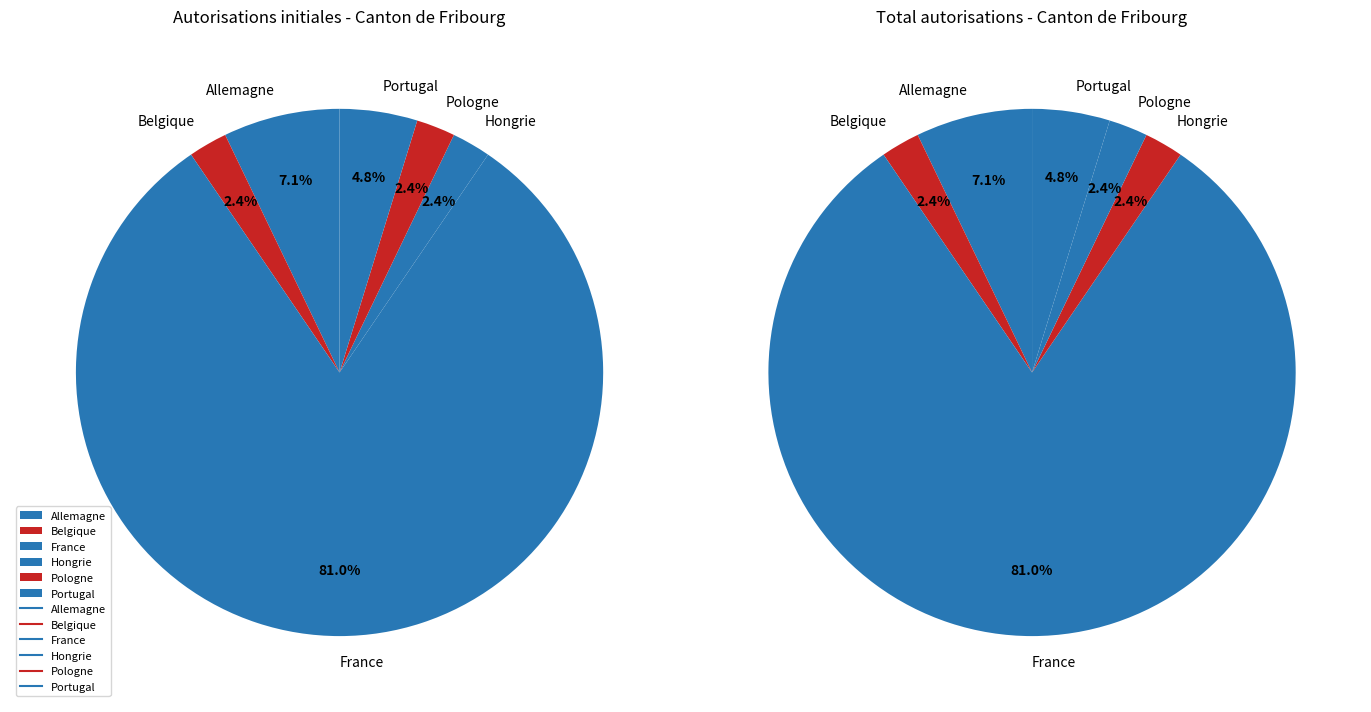

What percentage is the Portugal slice, to the nearest percent?

5%